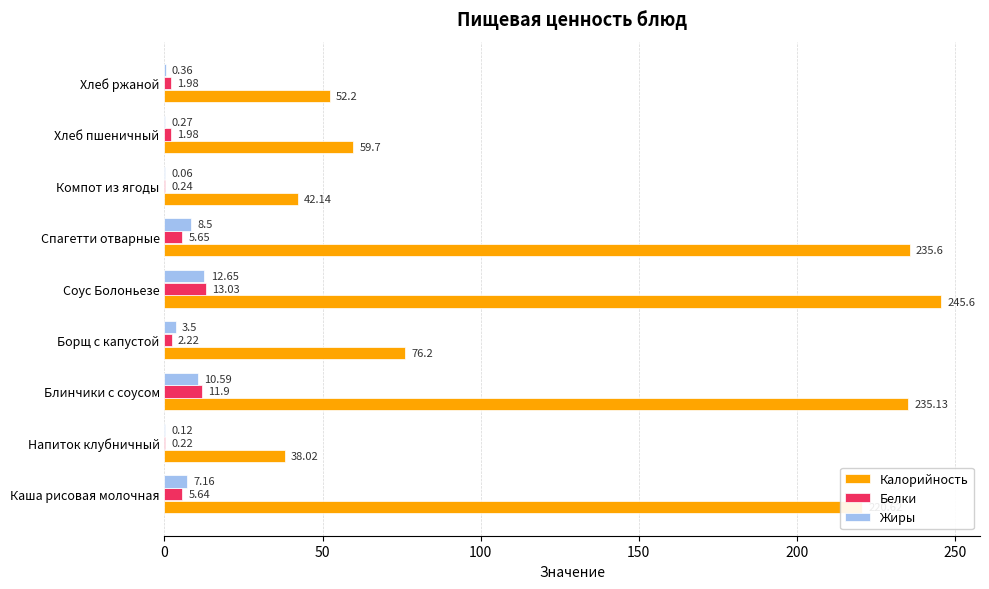

At which category does the chart reach its peak across all series?

Соус Болоньезе